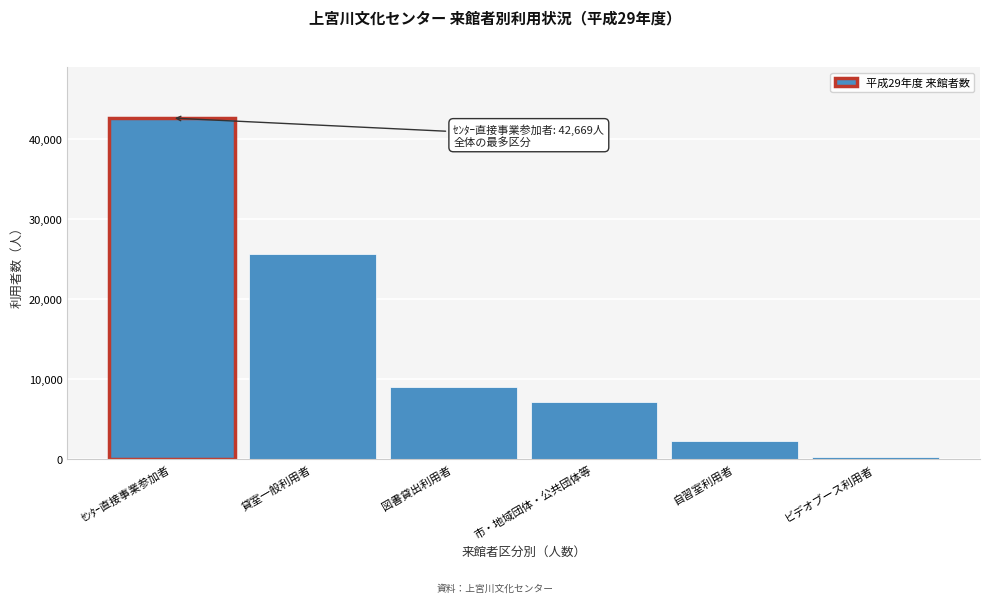

Reading left to right, list all the values displayed in this chart.

ｾﾝﾀｰ直接事業参加者=42669	貸室一般利用者=25625	図書貸出利用者=9000	市・地域団体・公共団体等=7094	自習室利用者=2183	ビデオブース利用者=159